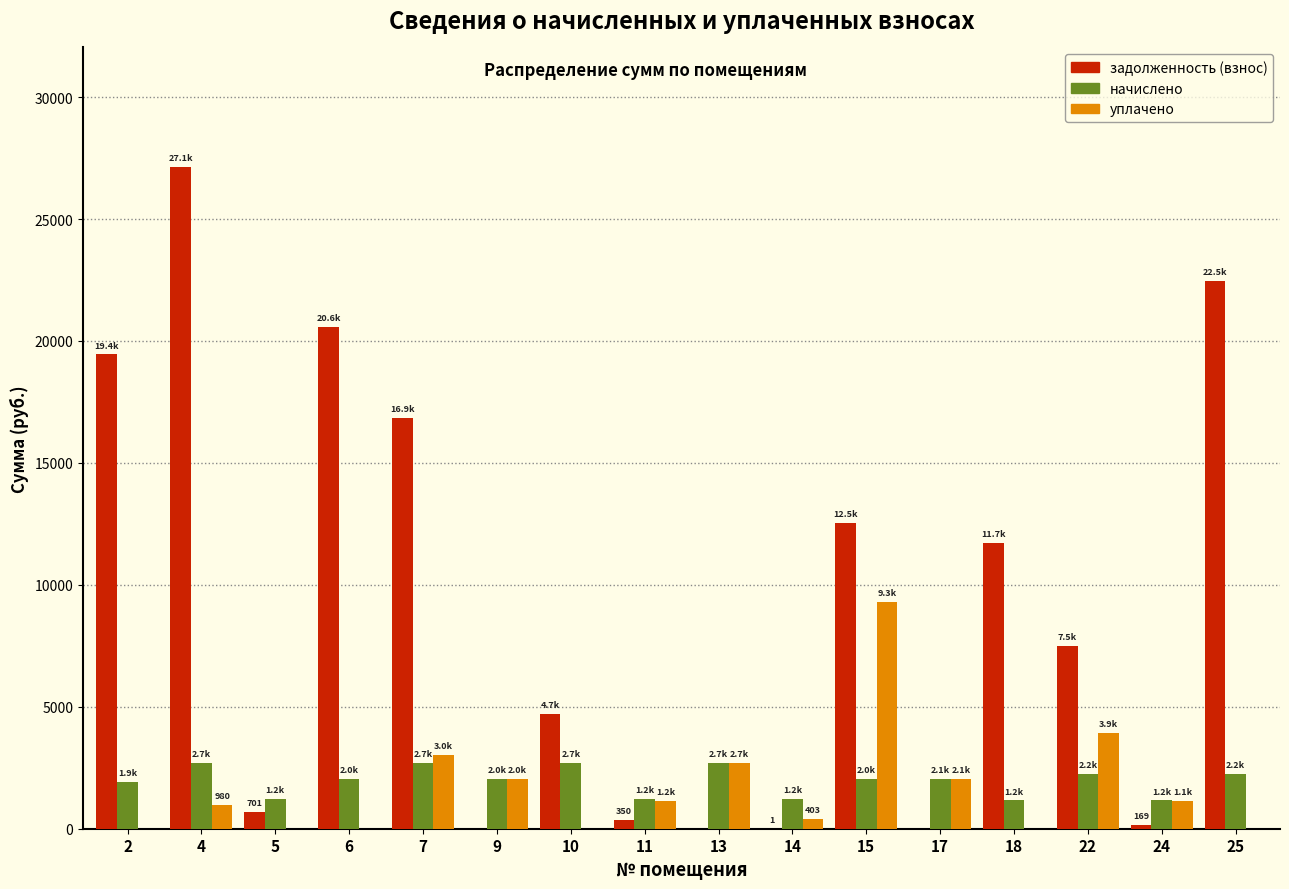

What is the sum of all уплачено values?

26717.9